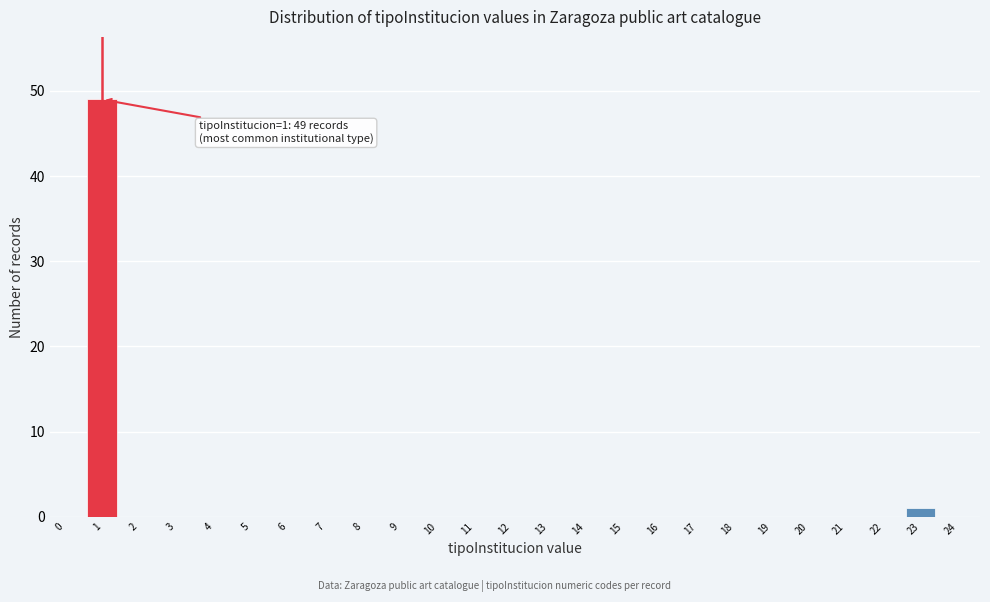

Reading left to right, extract all data points from this chart.

0=0	1=49	2=0	3=0	4=0	5=0	6=0	7=0	8=0	9=0	10=0	11=0	12=0	13=0	14=0	15=0	16=0	17=0	18=0	19=0	20=0	21=0	22=0	23=1	24=0